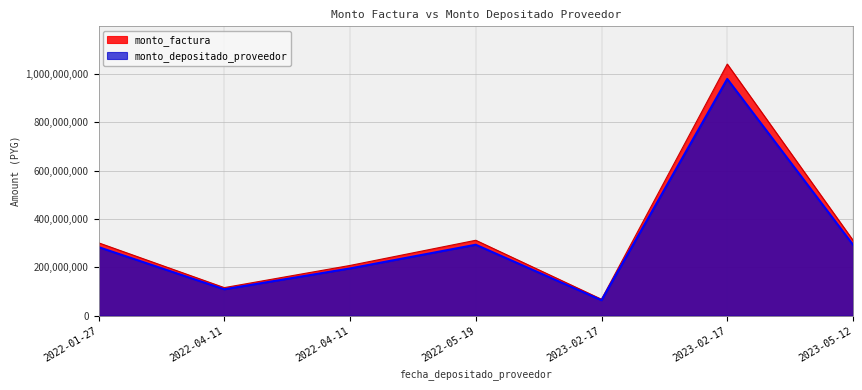

At which label does monto_factura first exceed 301540800?

2022-05-19